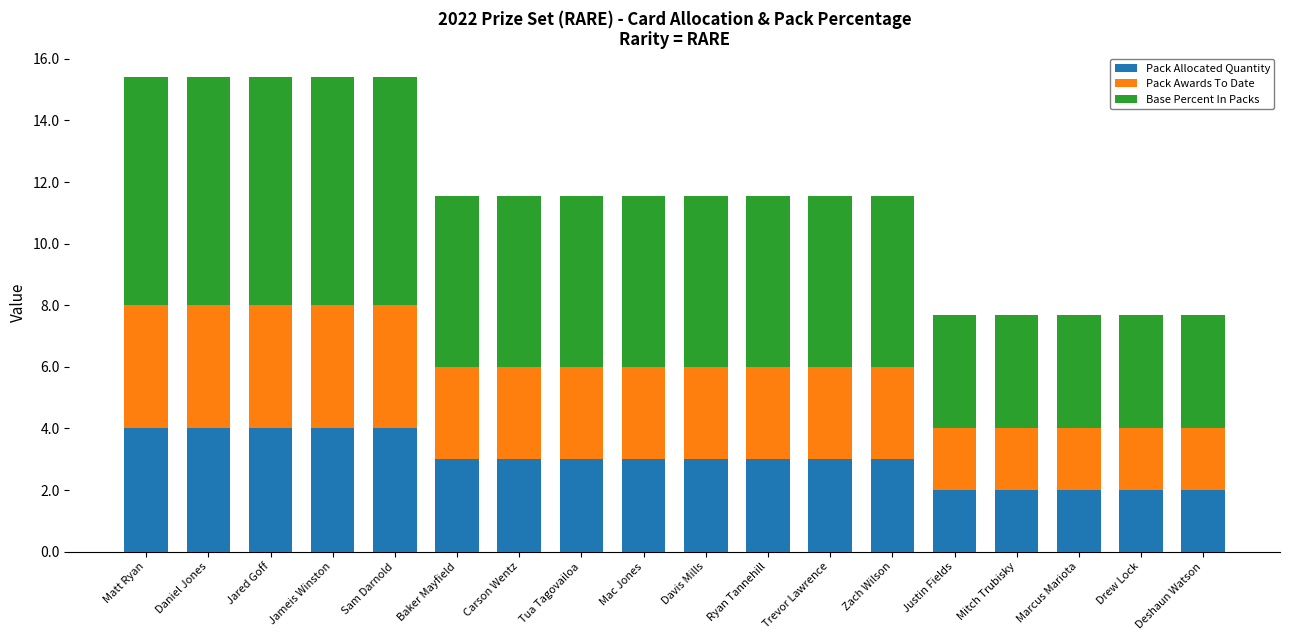

What is the lowest value of the Pack Allocated Quantity series?

2.0